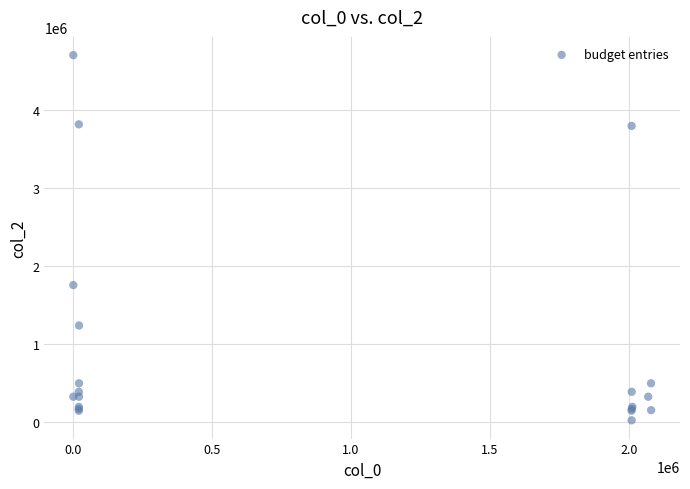

What Y value in the scatter plot is closest to 2359452?

1753116.7